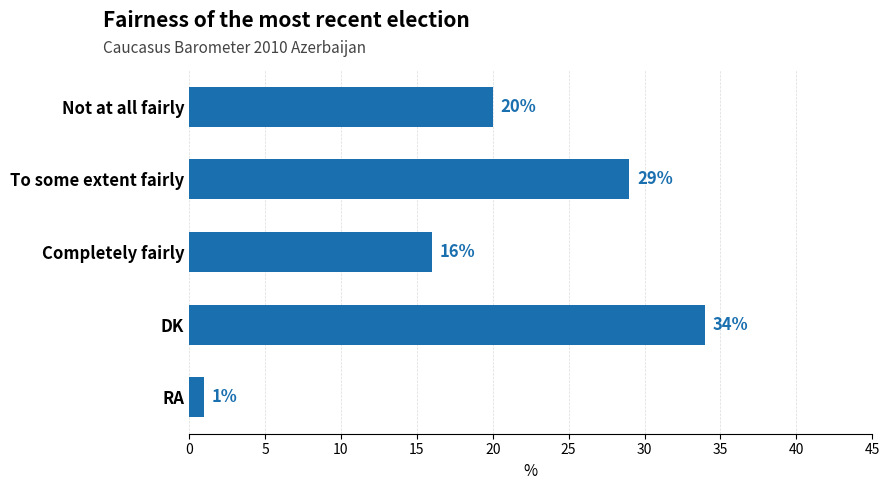

How many series are shown in this chart?

1